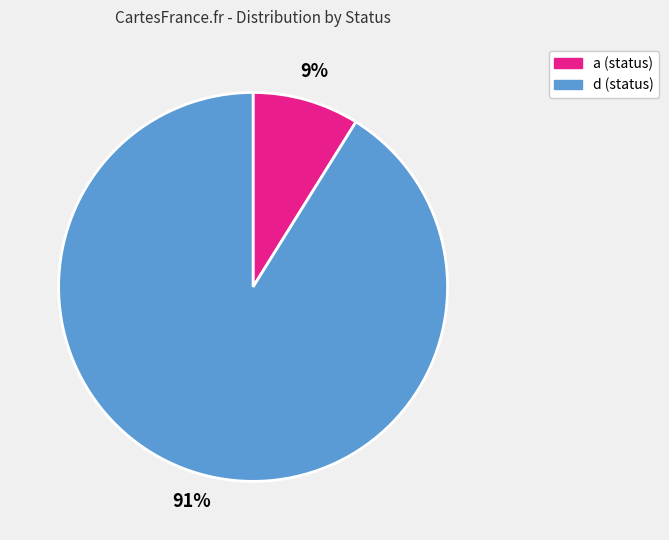

How many slices are in this pie chart?

2